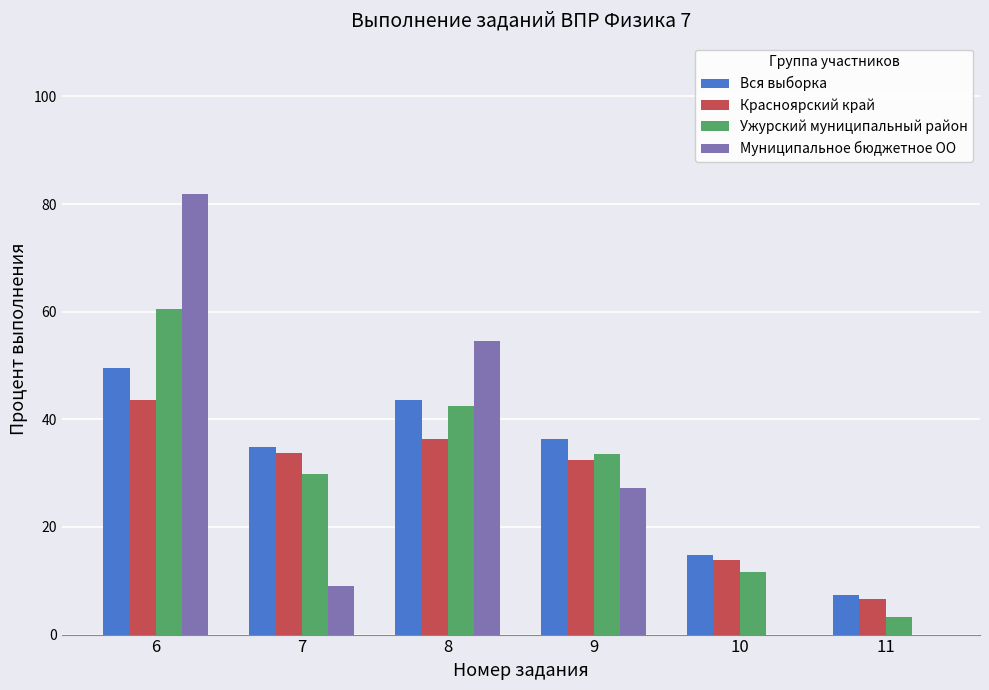

Between 8 and 11, which series saw the biggest shift?

Муниципальное бюджетное ОО